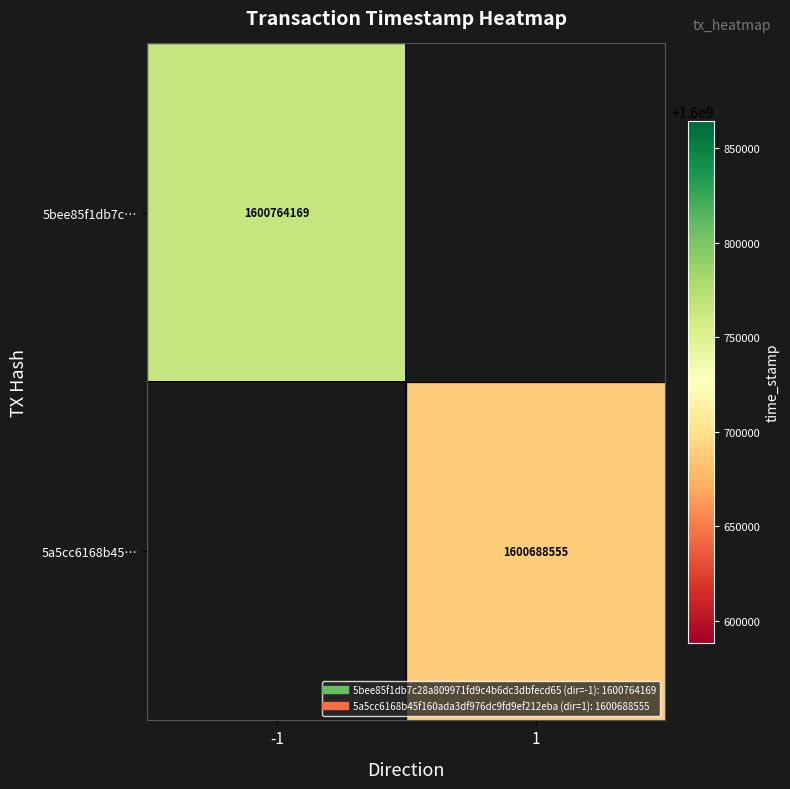

What is the smallest value displayed?

1600688555.0